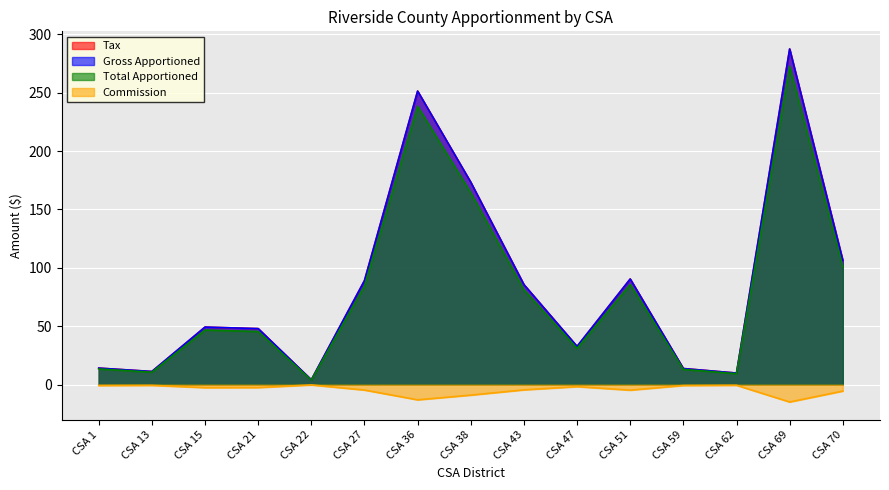

How many lines are shown in the chart?

4